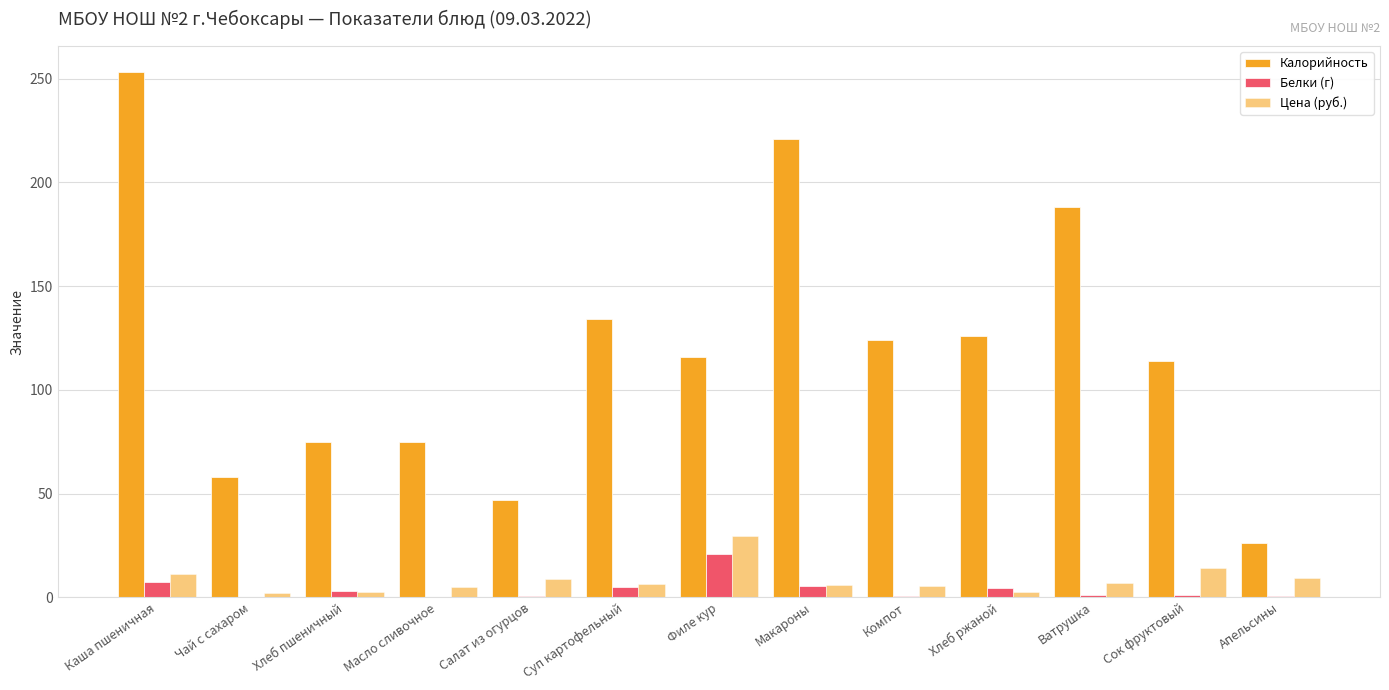

How many series are shown in this chart?

3